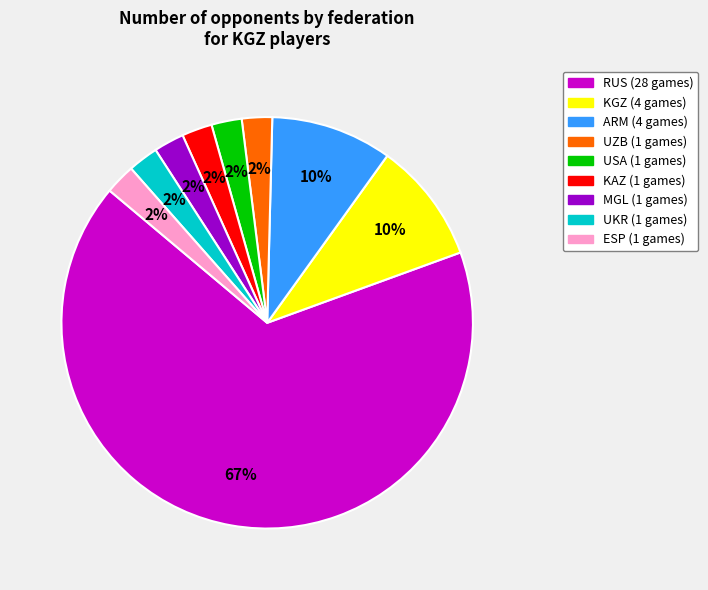

Is there any slice that represents more than half of the pie?

Yes